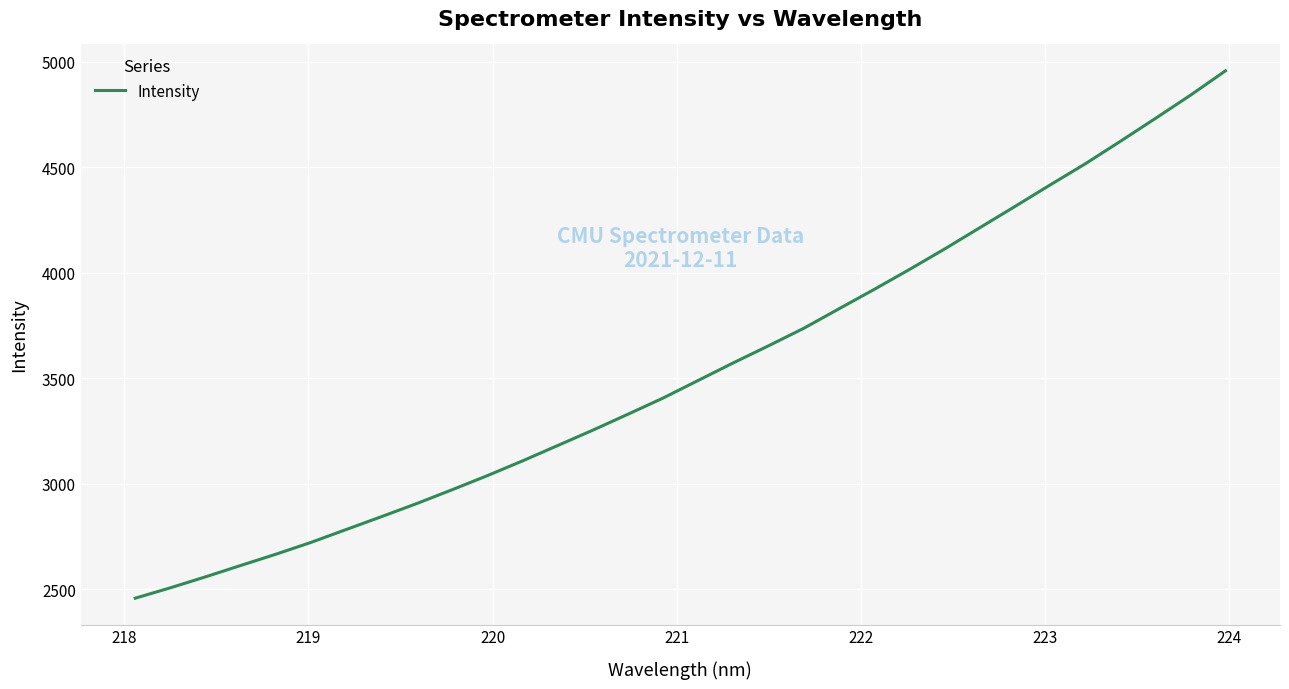

What is the smallest value displayed?

2458.2